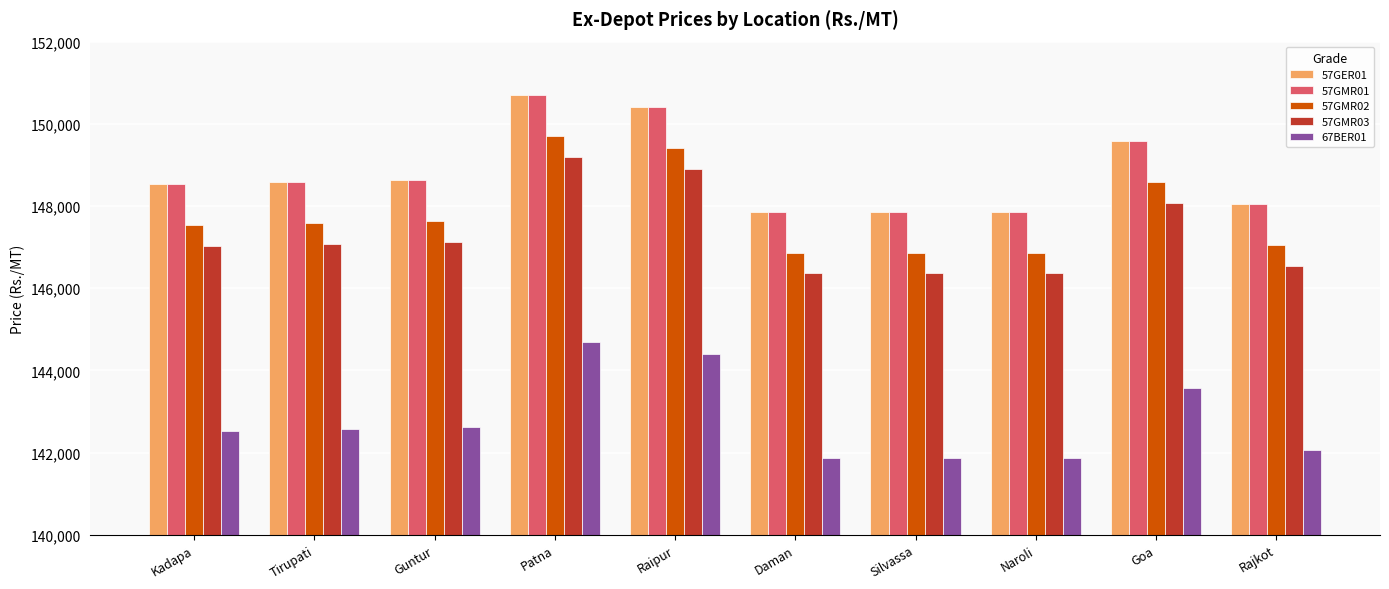

True or false: 57GMR02 has a value of 52266 at Daman.

False